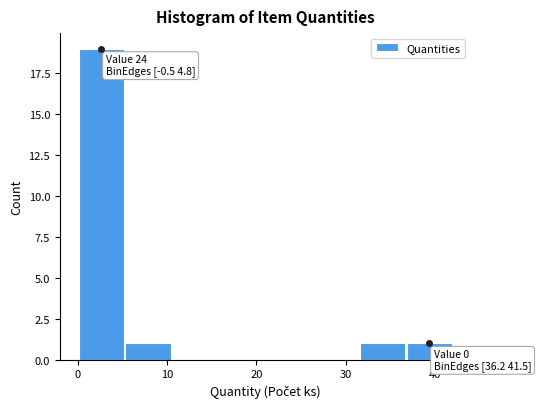

Over which range of the x-axis is the bar tallest?

0 to 5